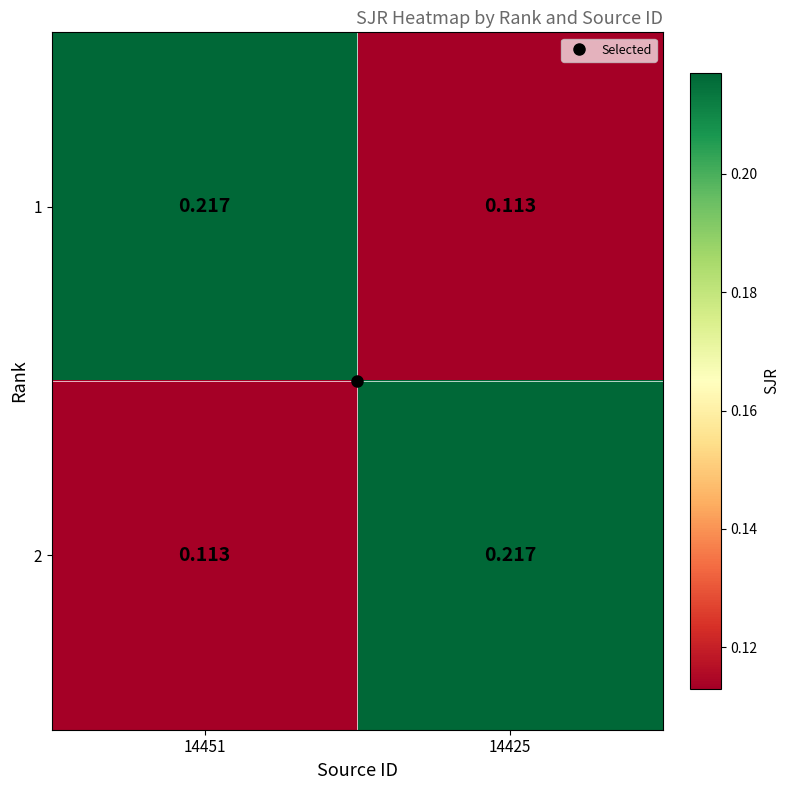

Is the value of 1 at 14425 greater than the value of 2 at 14425?

No